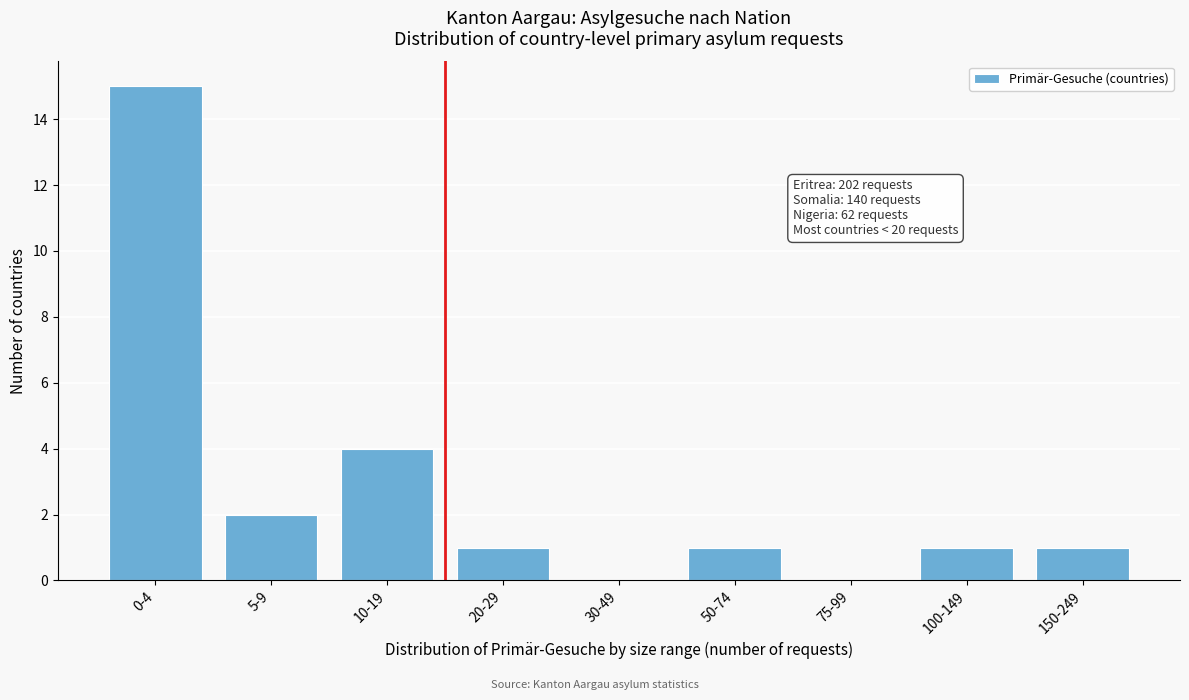

Reading left to right, list all the values displayed in this chart.

0-4=15	5-9=2	10-19=4	20-29=1	30-49=0	50-74=1	75-99=0	100-149=1	150-249=1